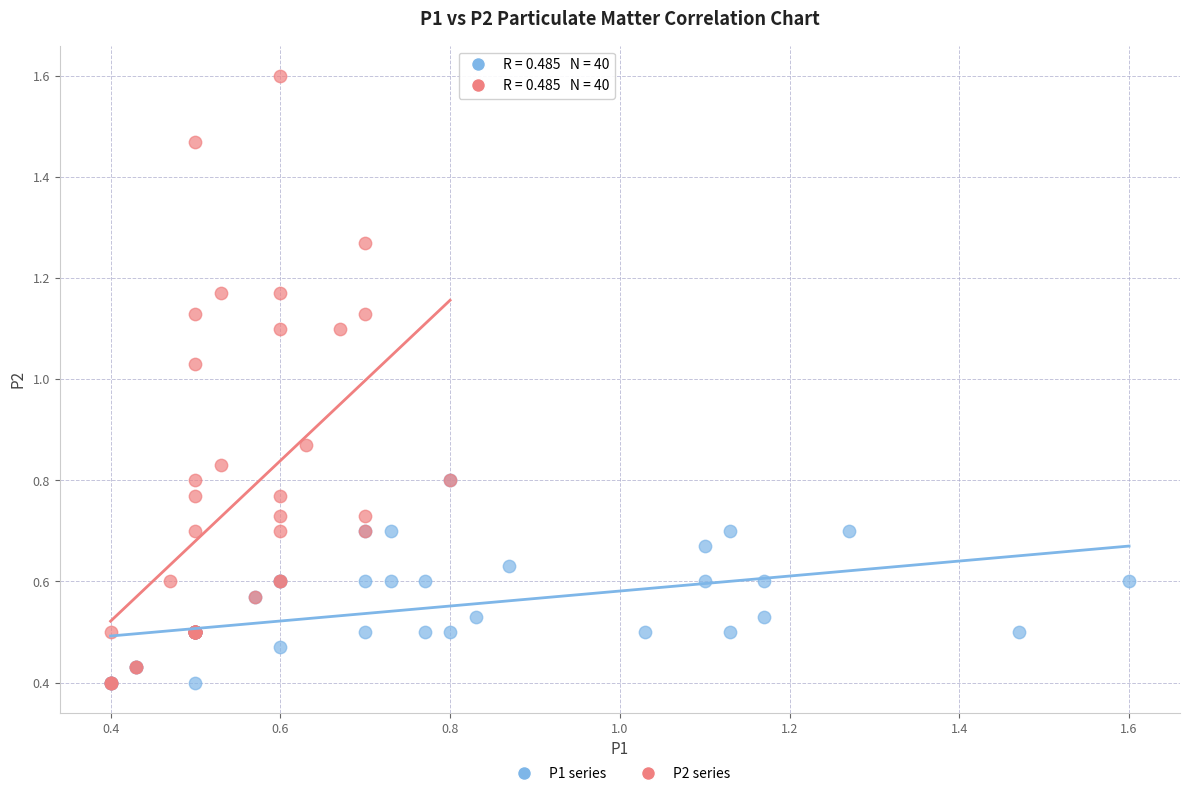

Which series has the widest spread of Y values?

P2 series